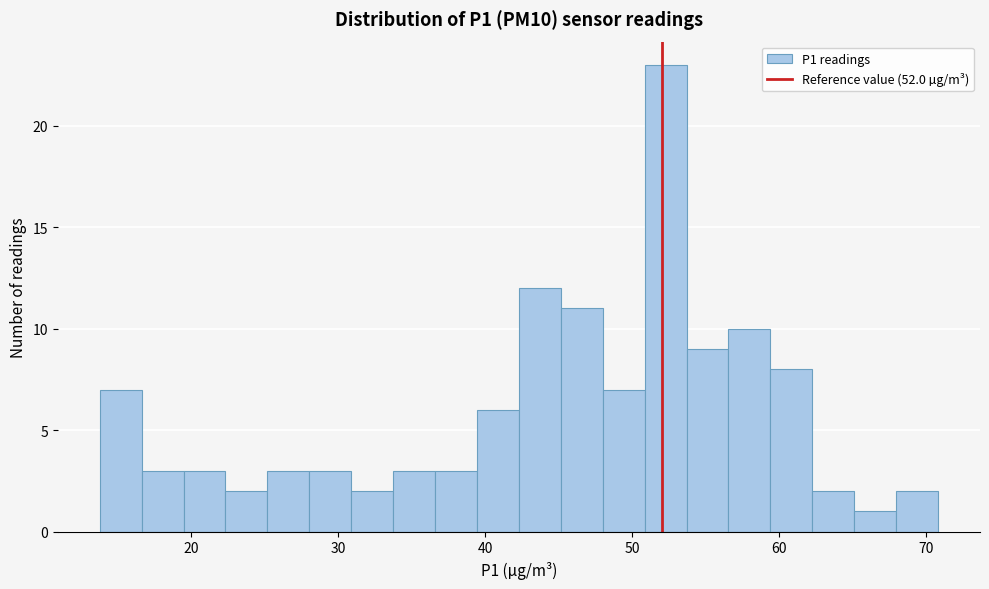

Read against the x-axis, roughly where is the centre of the tallest bar?

52